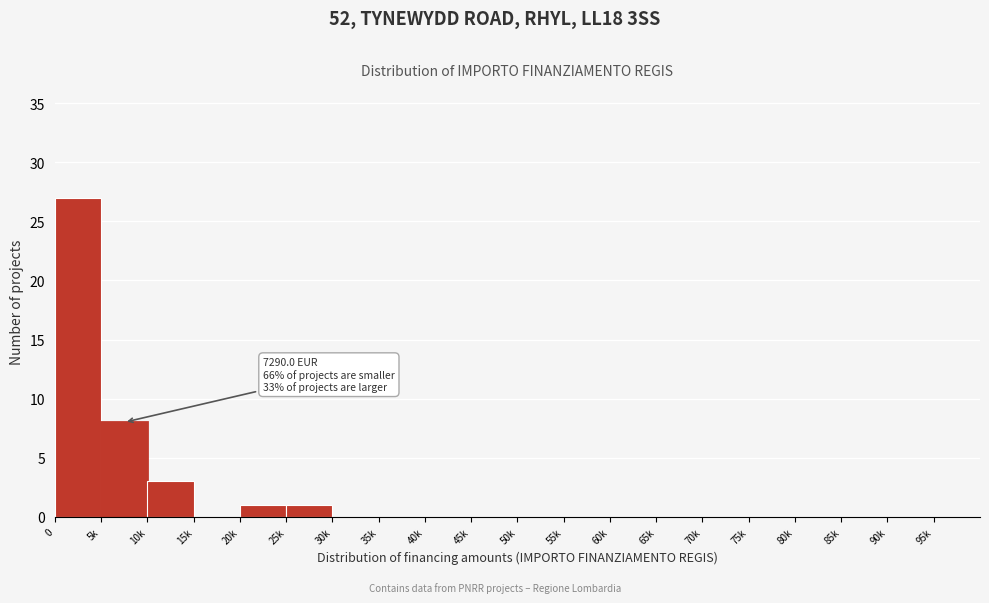

Reading right to left, transcribe all the data shown in this chart.

95k=0	90k=0	85k=0	80k=0	75k=0	70k=0	65k=0	60k=0	55k=0	50k=0	45k=0	40k=0	35k=0	30k=0	25k=1	20k=1	15k=0	10k=3	5k=8	0=27